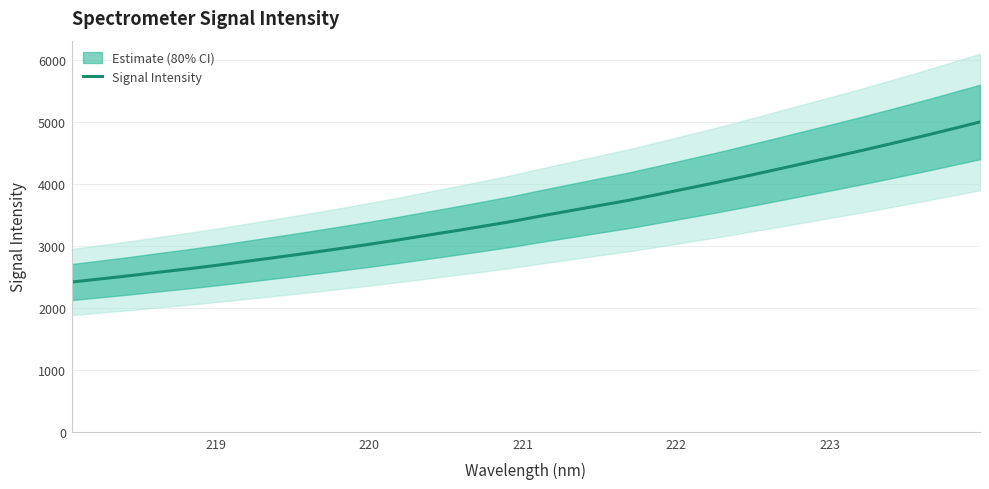

Does the chart display data point markers on the line(s)?

No